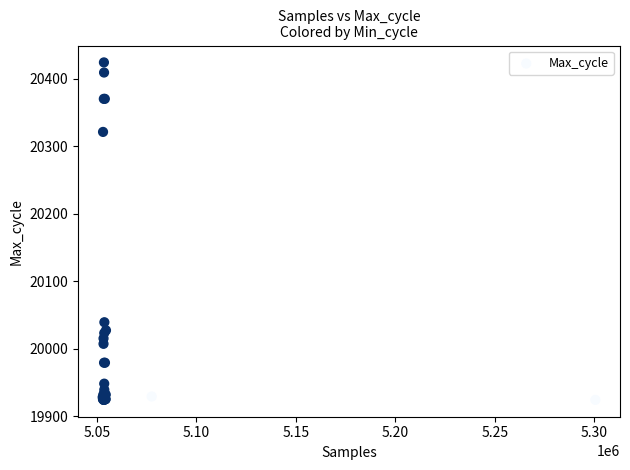

What Y value in the scatter plot is closest to 20174?

20039